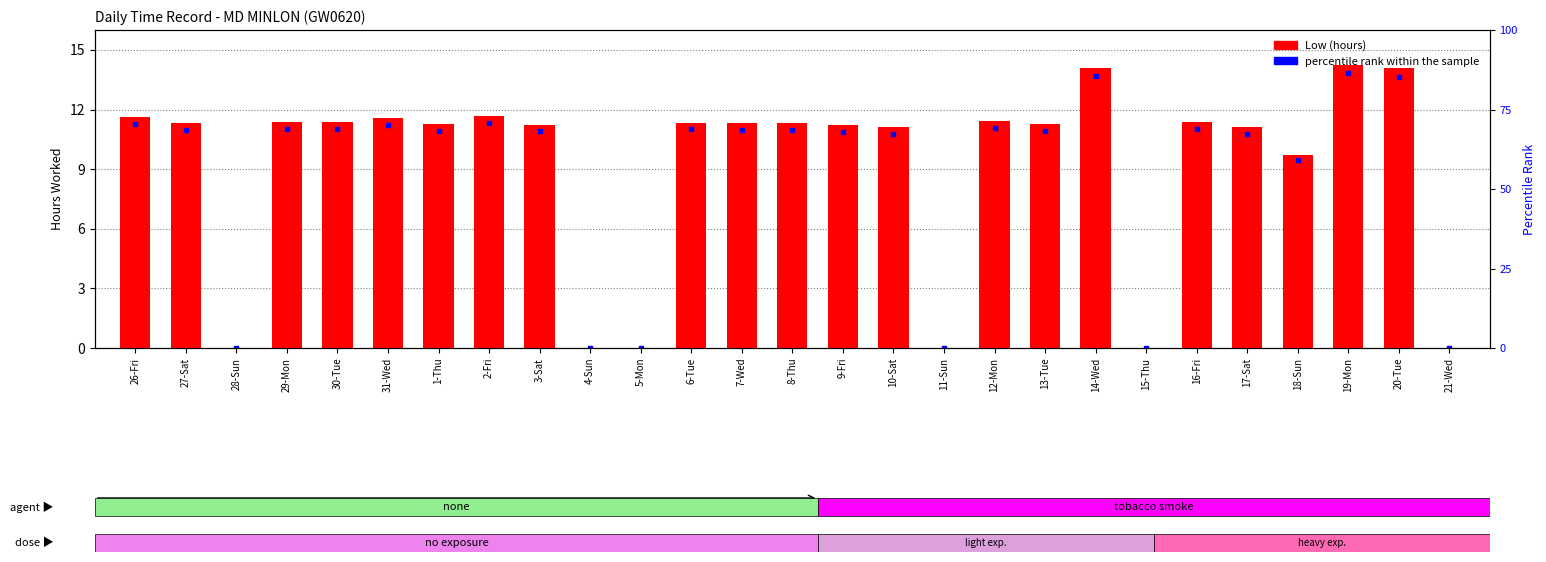

Which series has the largest Y range (max minus min)?

Low (hours)